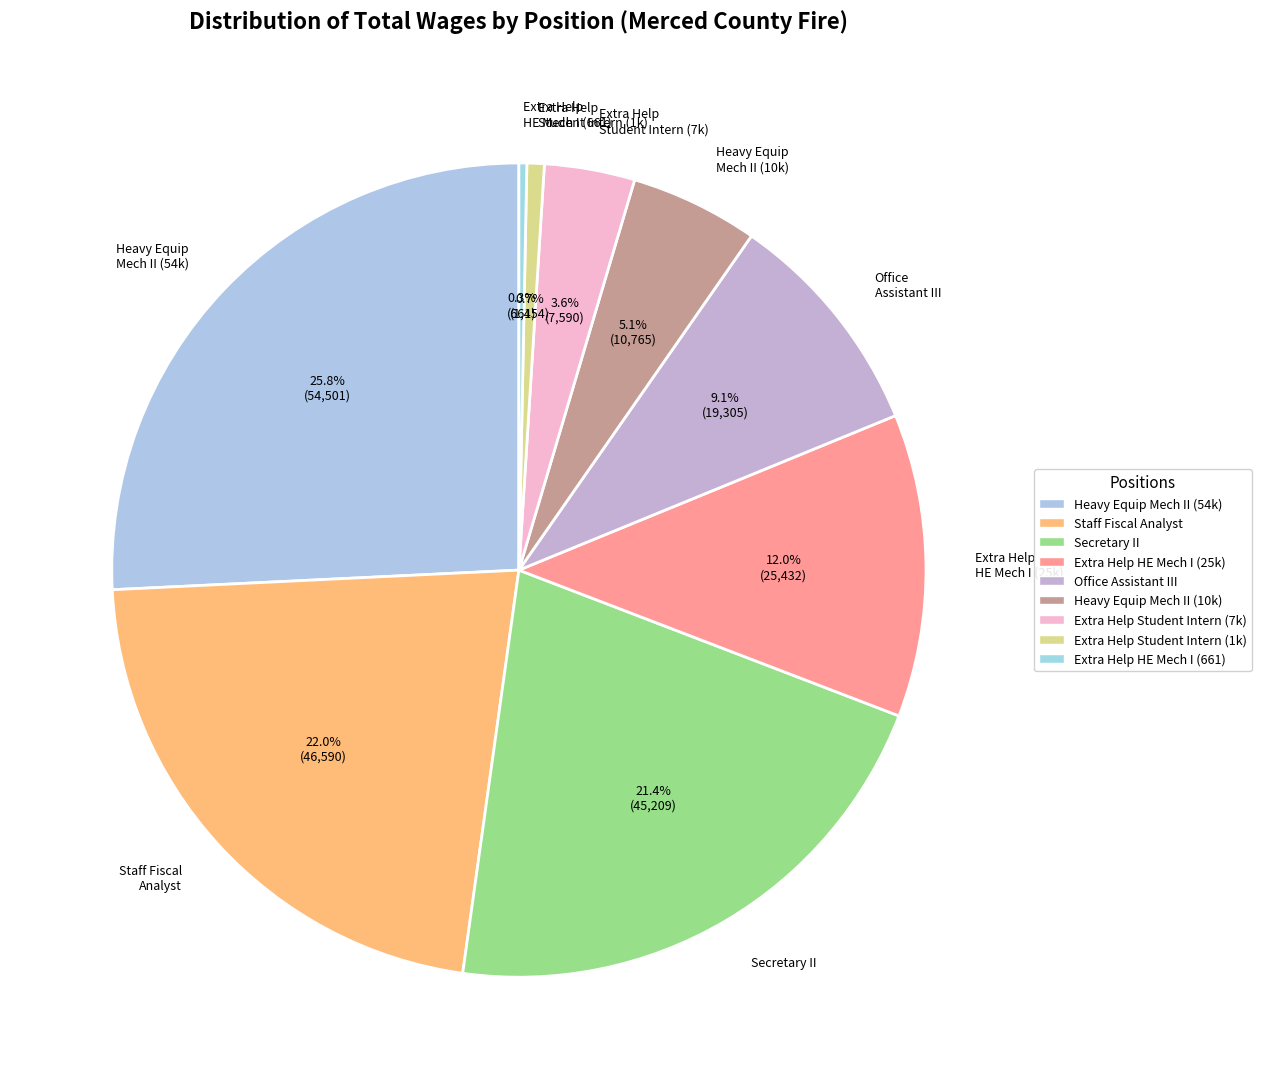

Count the number of slices in the pie.

9